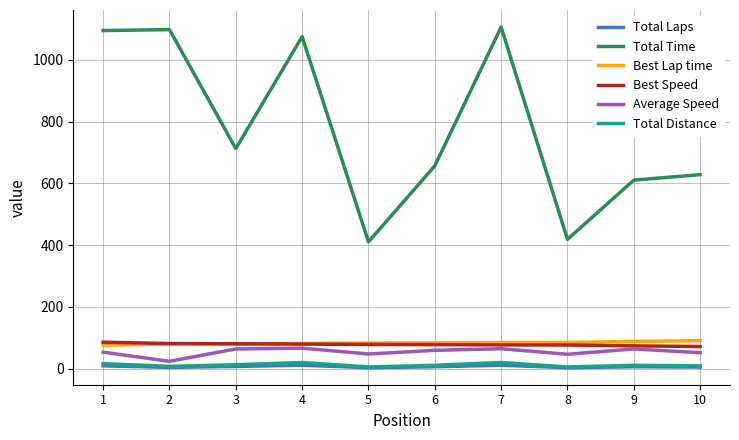

Which series changed the most between 1 and 9?

Total Time